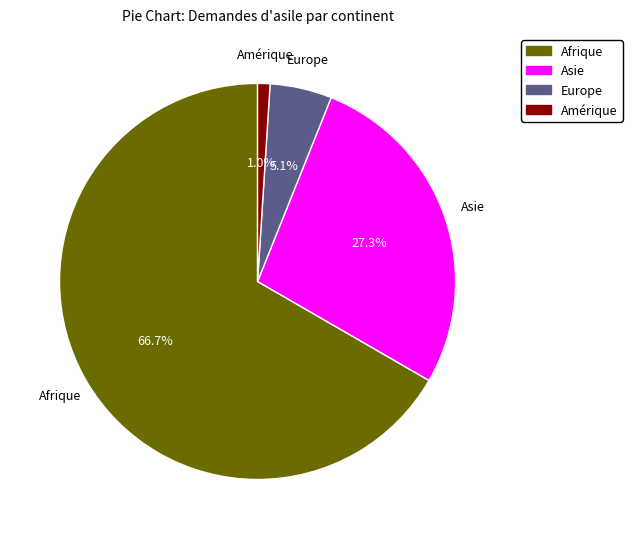

Is it true that Asie is 18% of the pie?

False